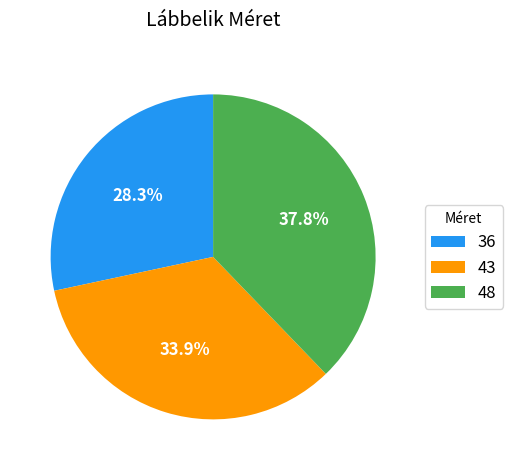

What percentage is the 36 slice, to the nearest percent?

28%